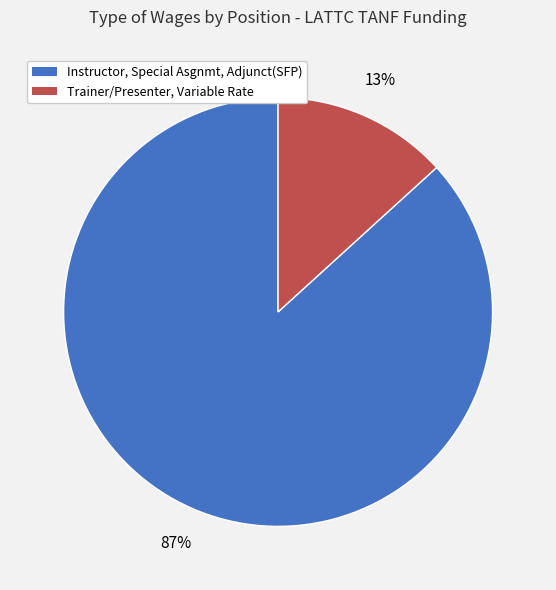

Does any single category account for the majority?

Yes